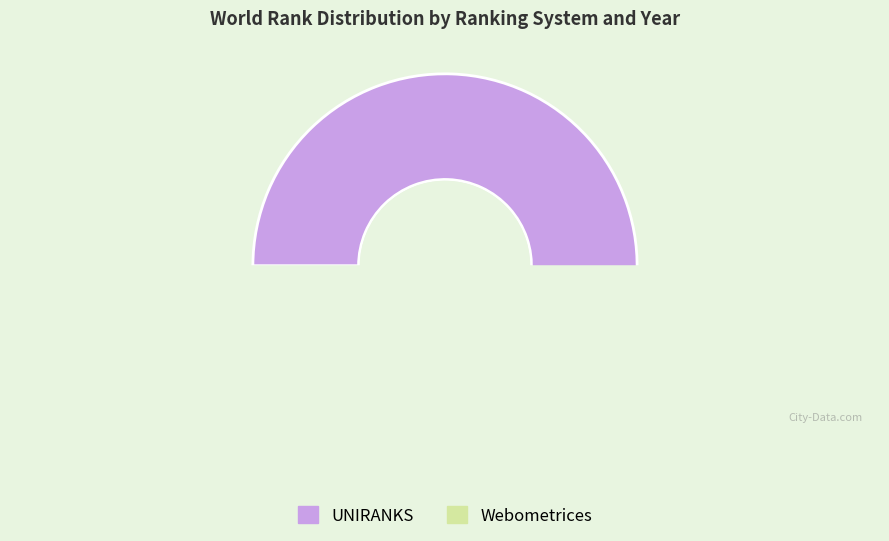

Combined, what portion of the pie is 2020 Webometrices and 2022 Webometrices?

18.5%